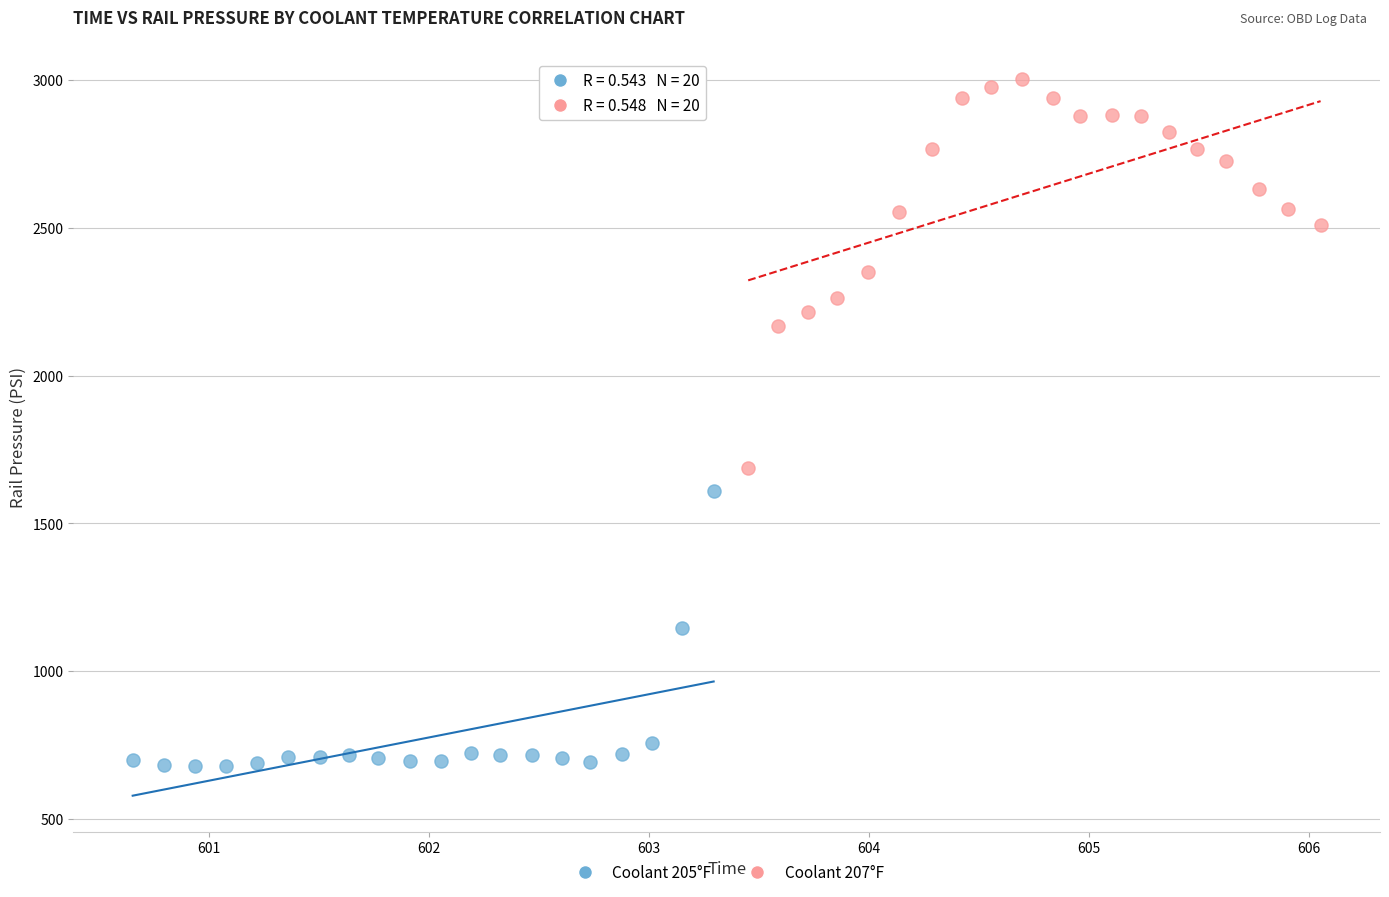

Which series contains the highest Y value?

Coolant 207°F